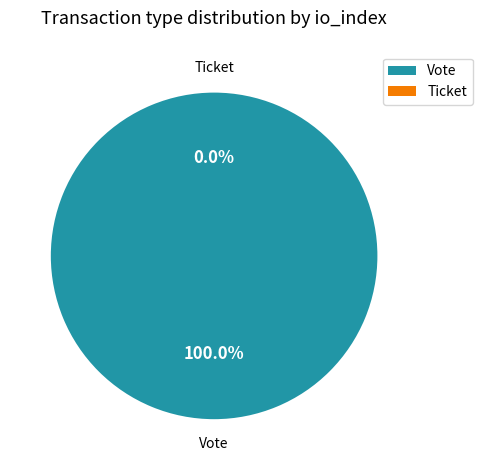

Which slice is the largest?

Vote